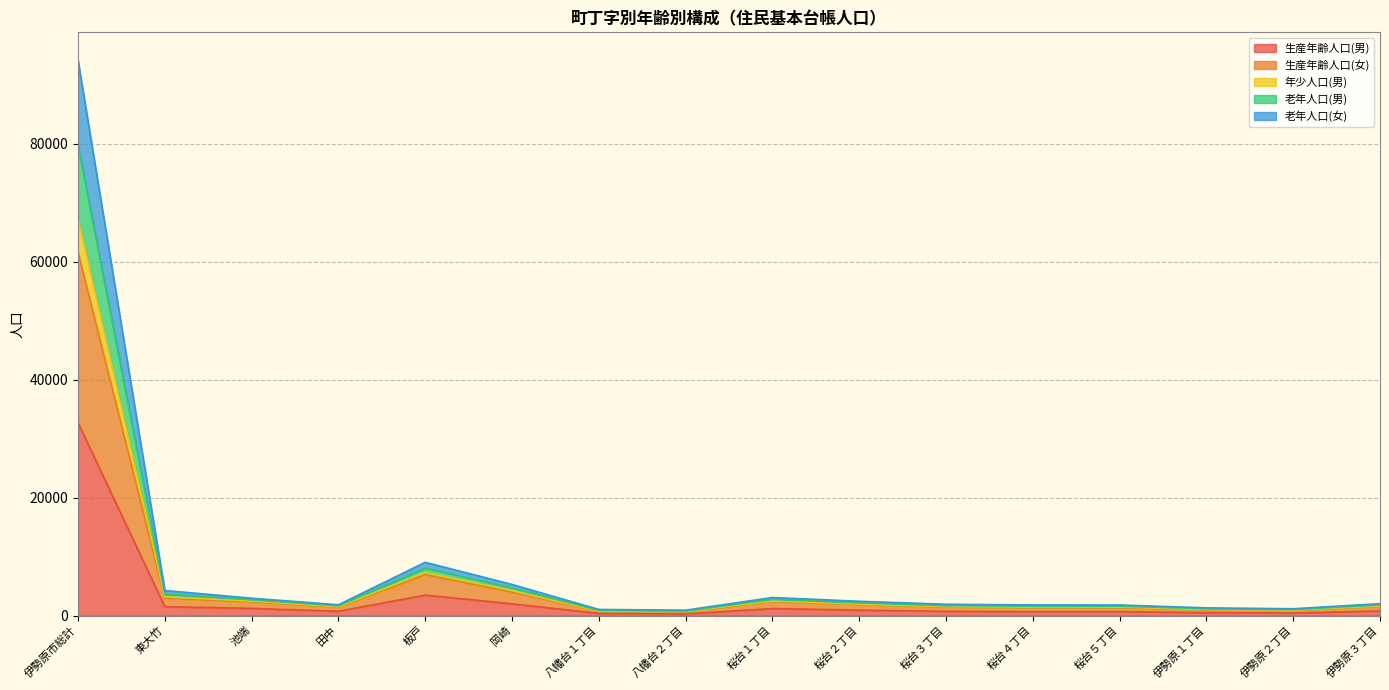

What is the approximate value of 老年人口(女) at 桜台３丁目?

1512